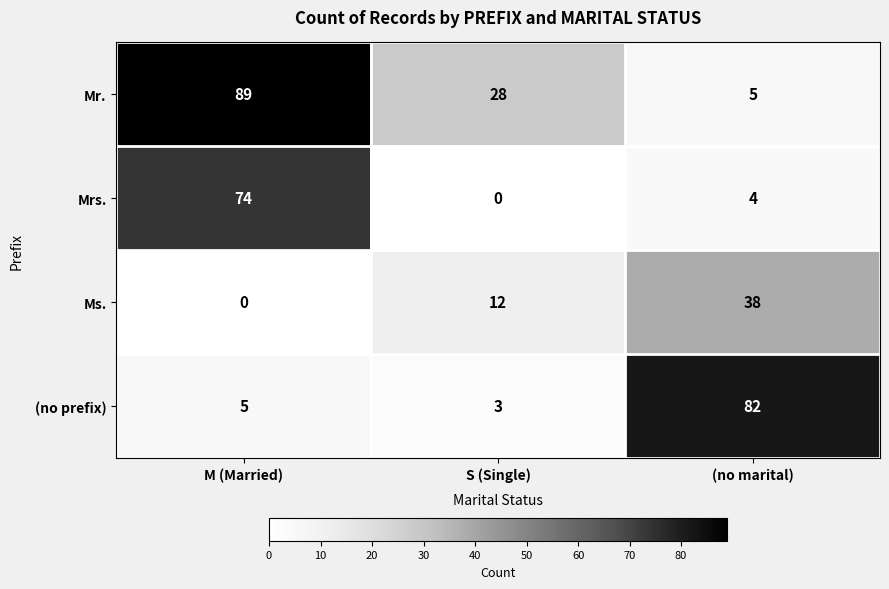

What is the total value across all series at S (Single)?

43